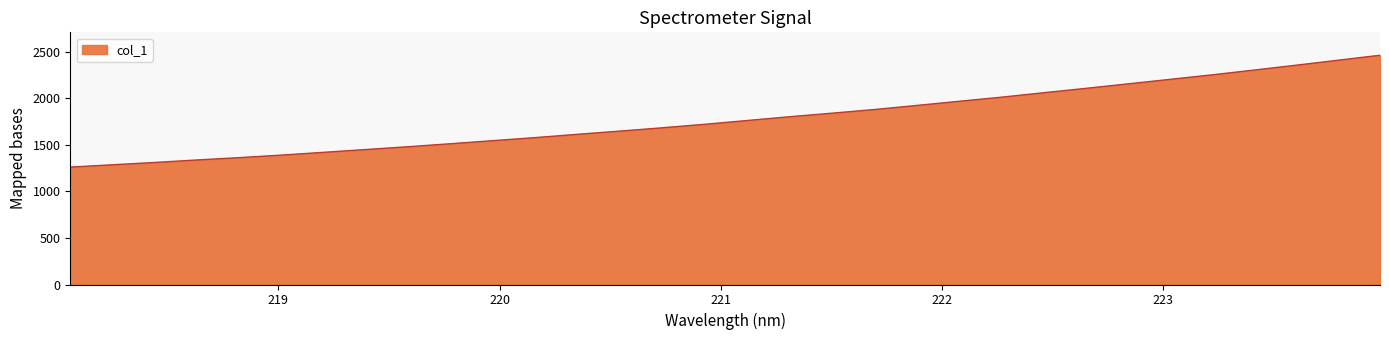

Count the number of data series in this chart.

1